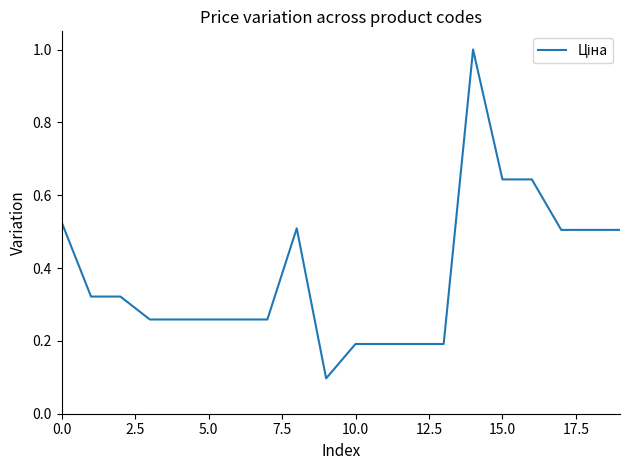

Is this an area chart (filled region under the line)?

No